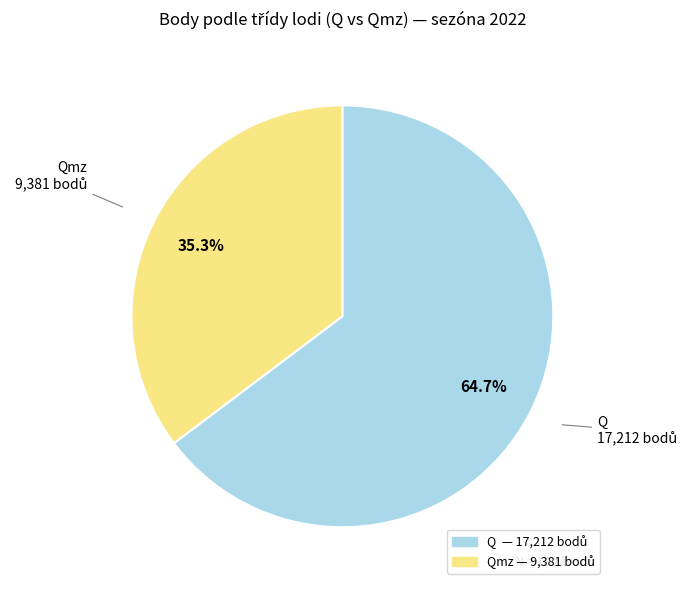

Is there a majority slice in this chart?

Yes